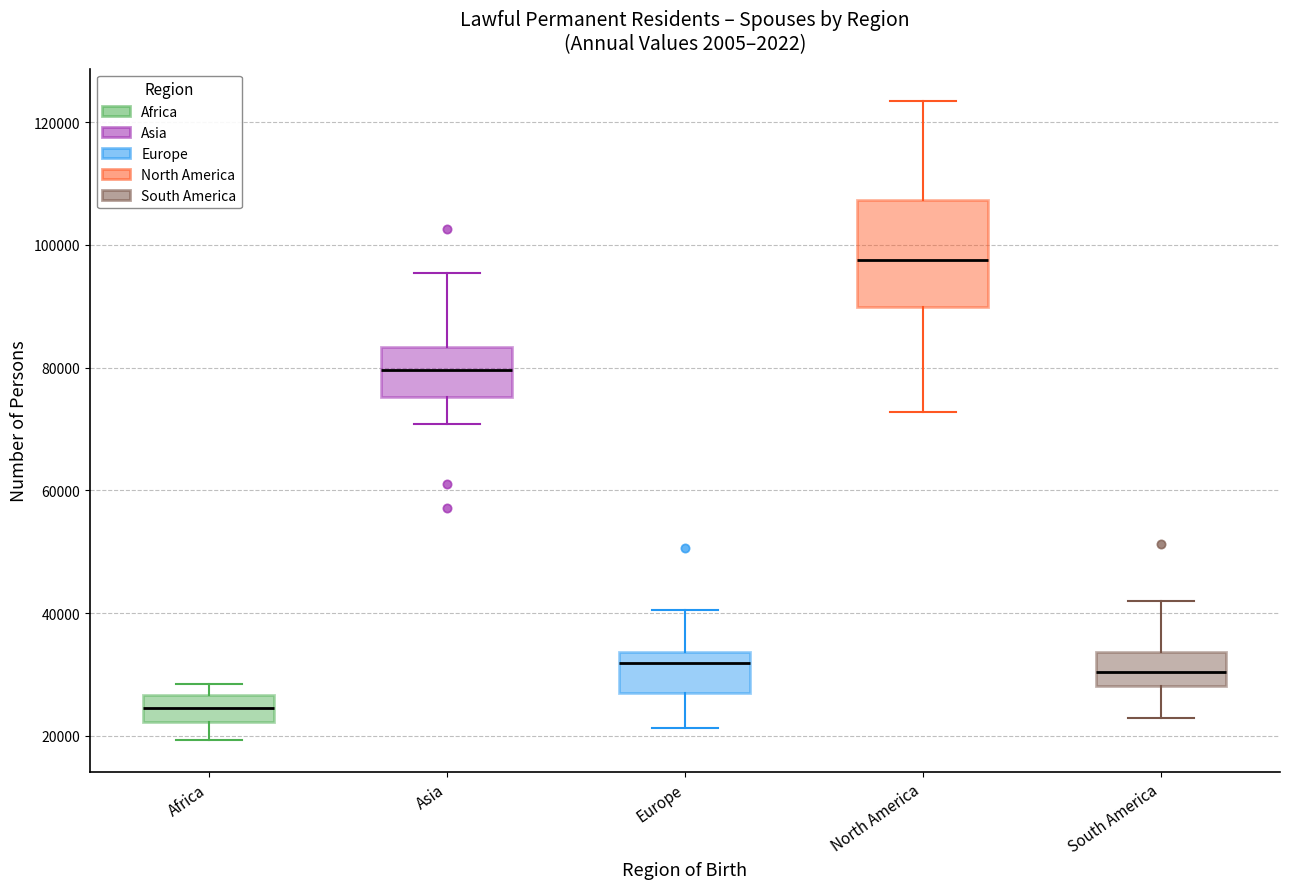

Where does the median line of the box for North America sit on the y-axis? The values are not printed on the chart, so give them approximately, as read against the axis.

98000